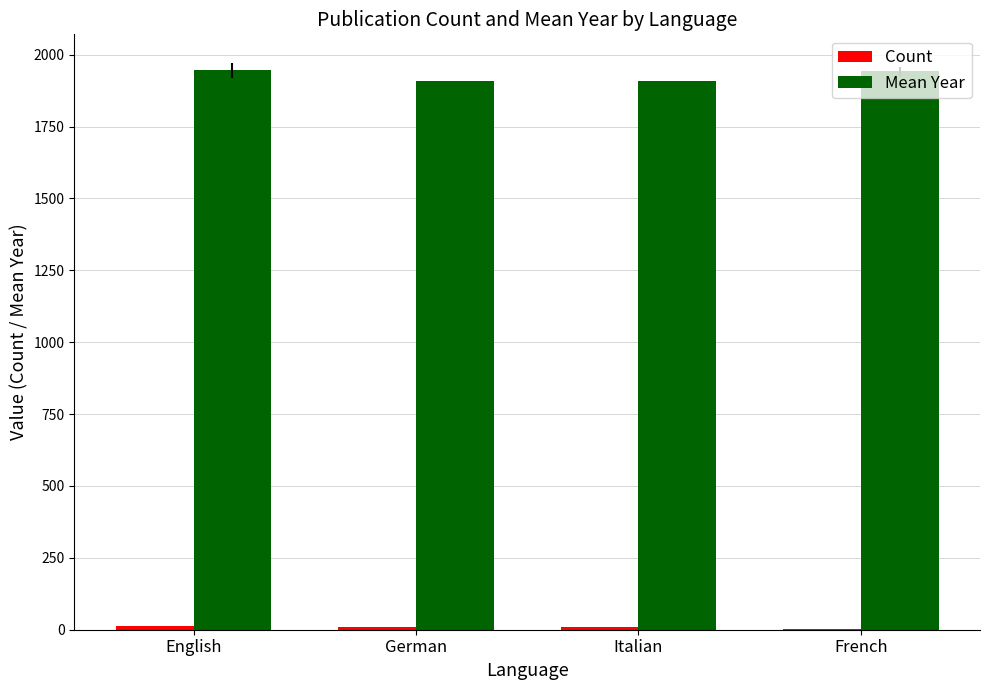

How many groups of bars are there?

4